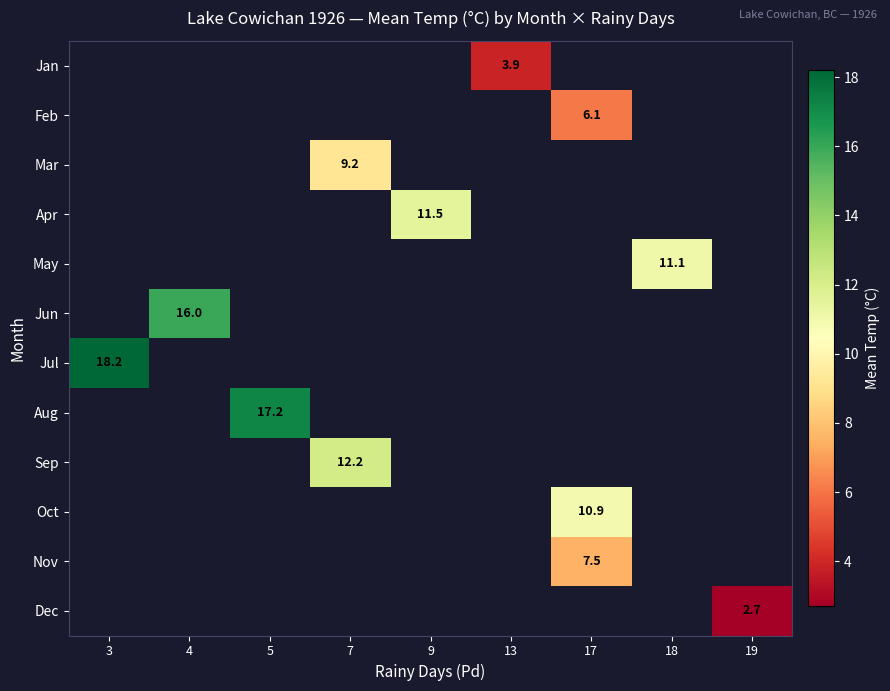

Which label corresponds to the smallest value in the chart?

19